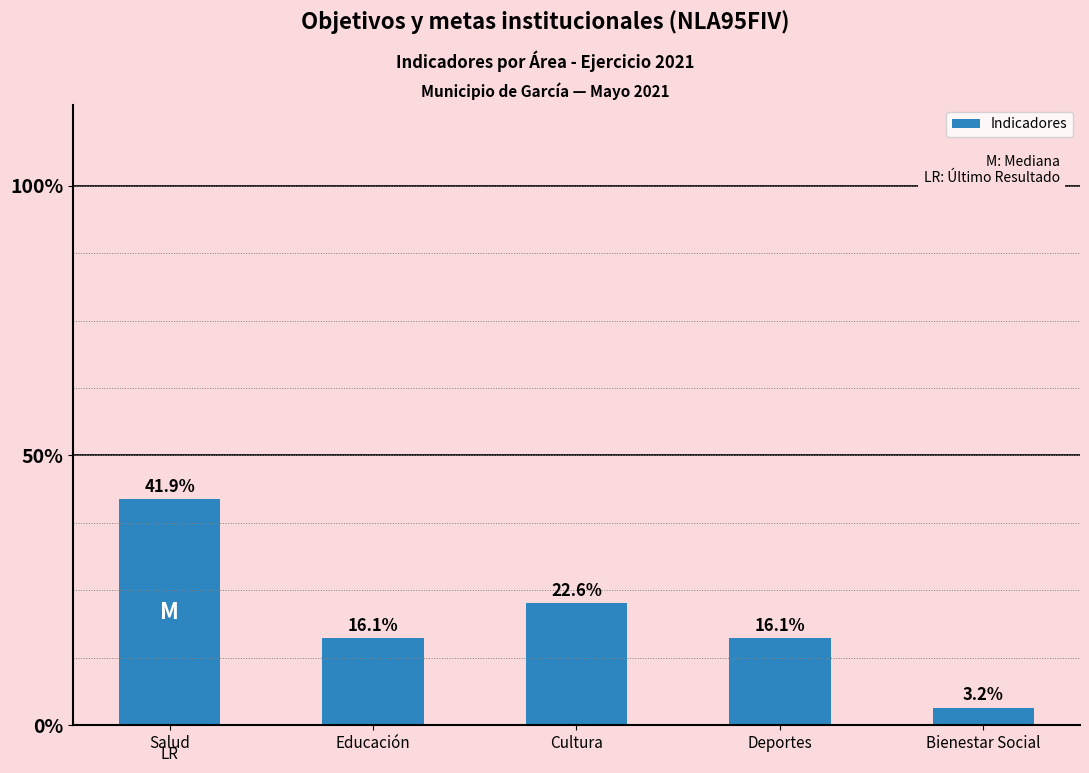

Where is the data nearest to the value 7?

Cultura